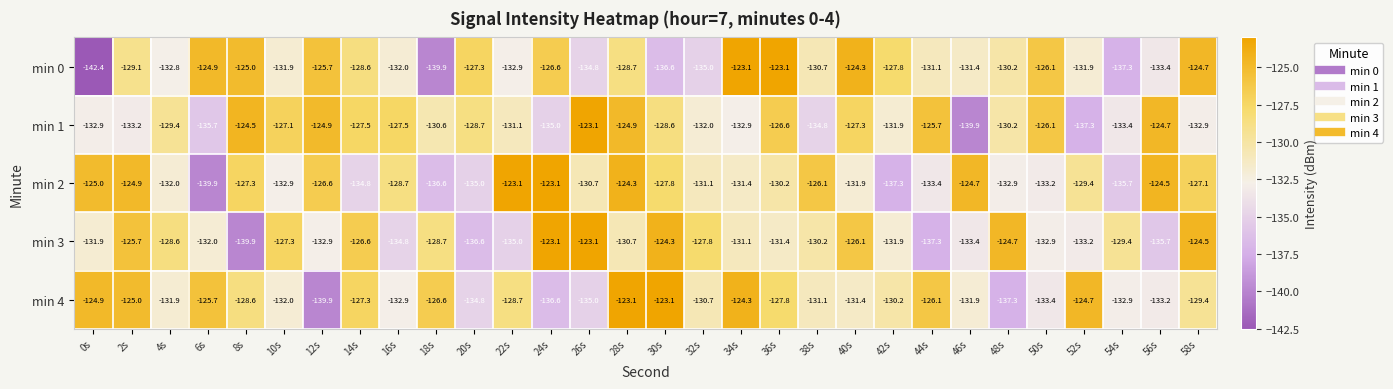

How many distinct data groups are displayed?

5